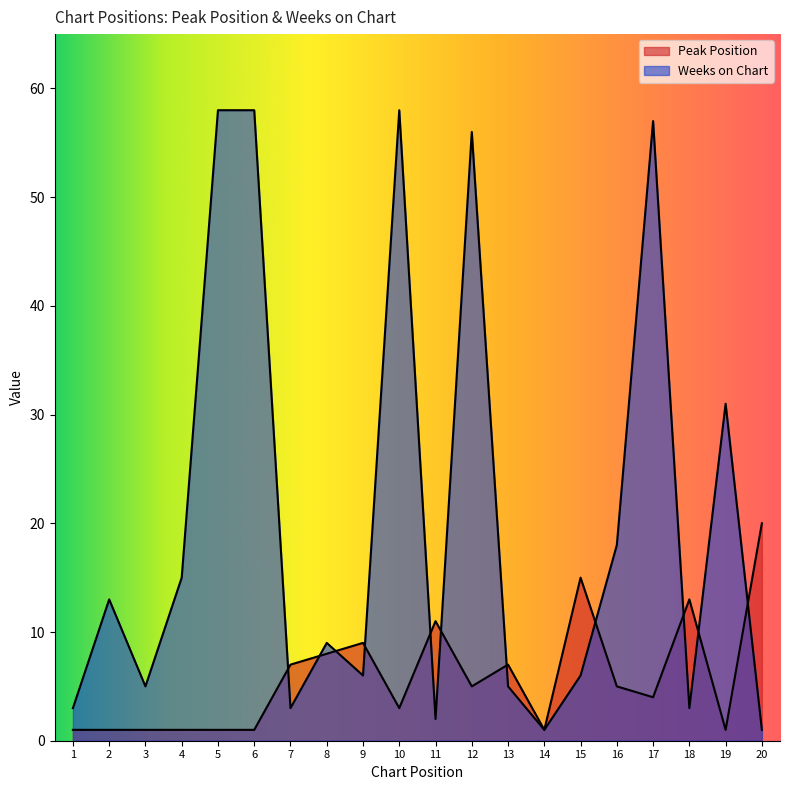

What is the average value of the Weeks on Chart series?

20